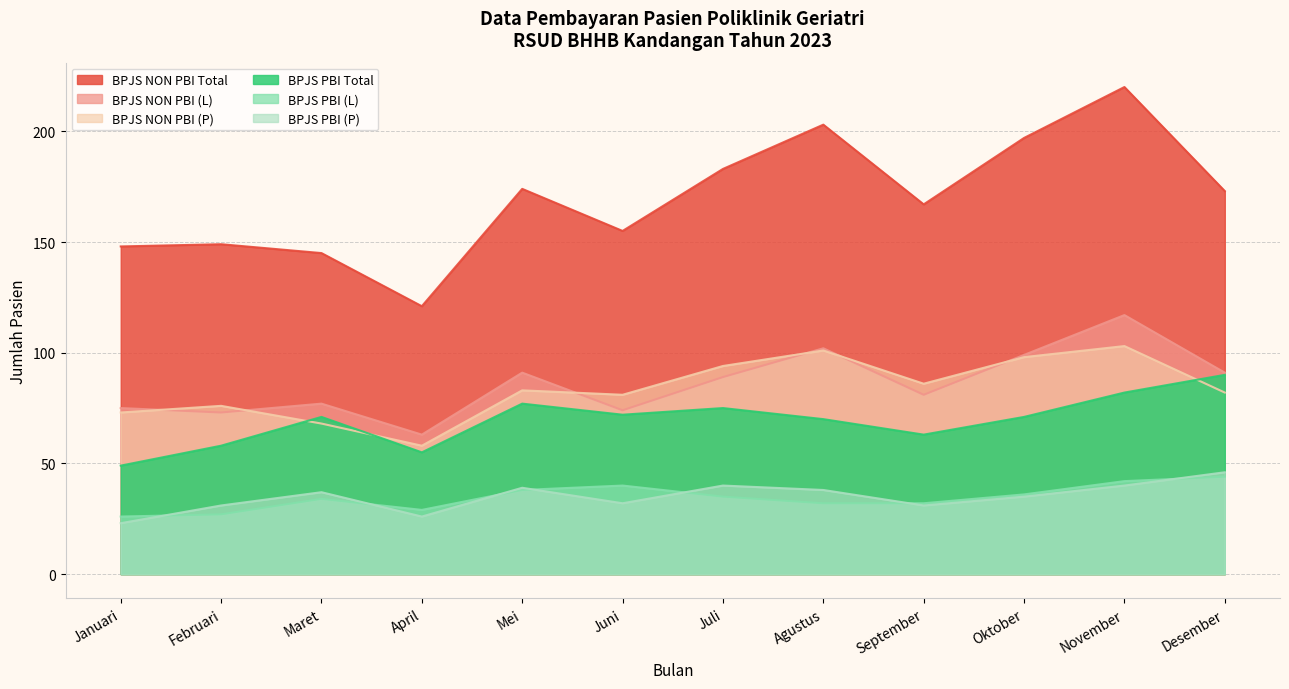

How many lines are shown in the chart?

6